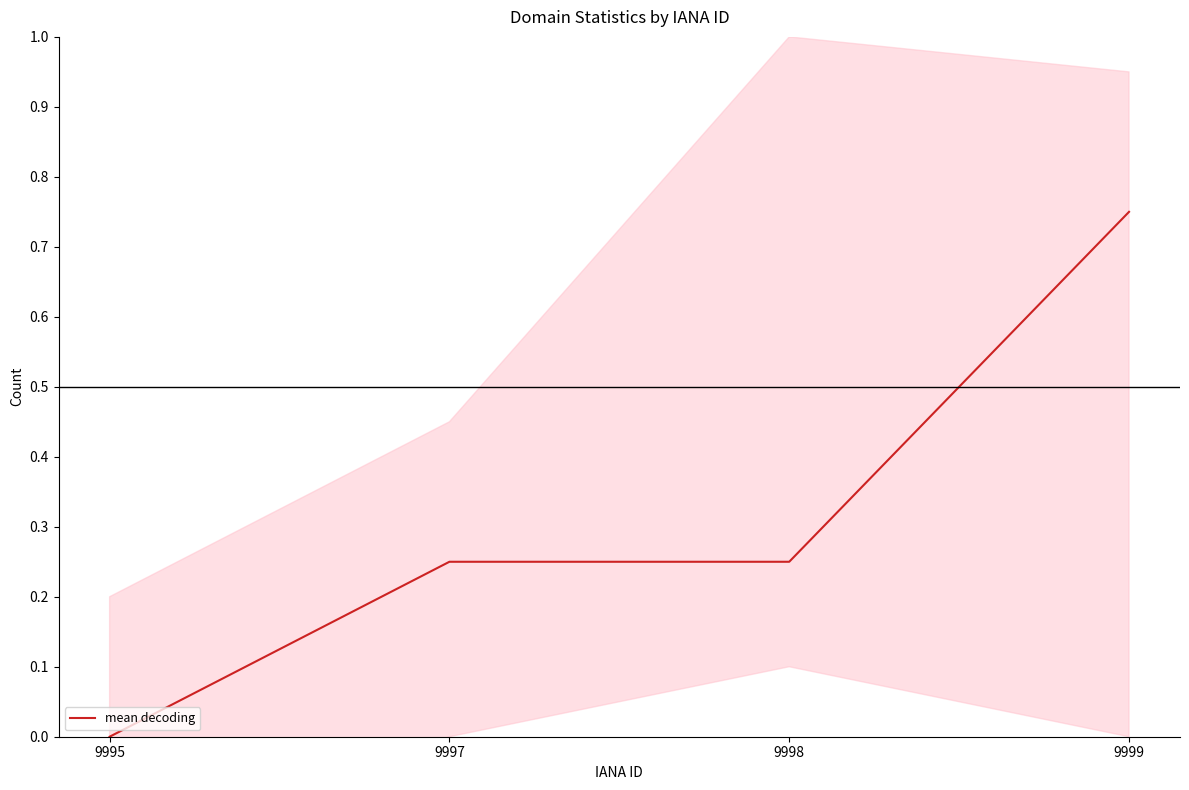

How many values exceed 0?

3